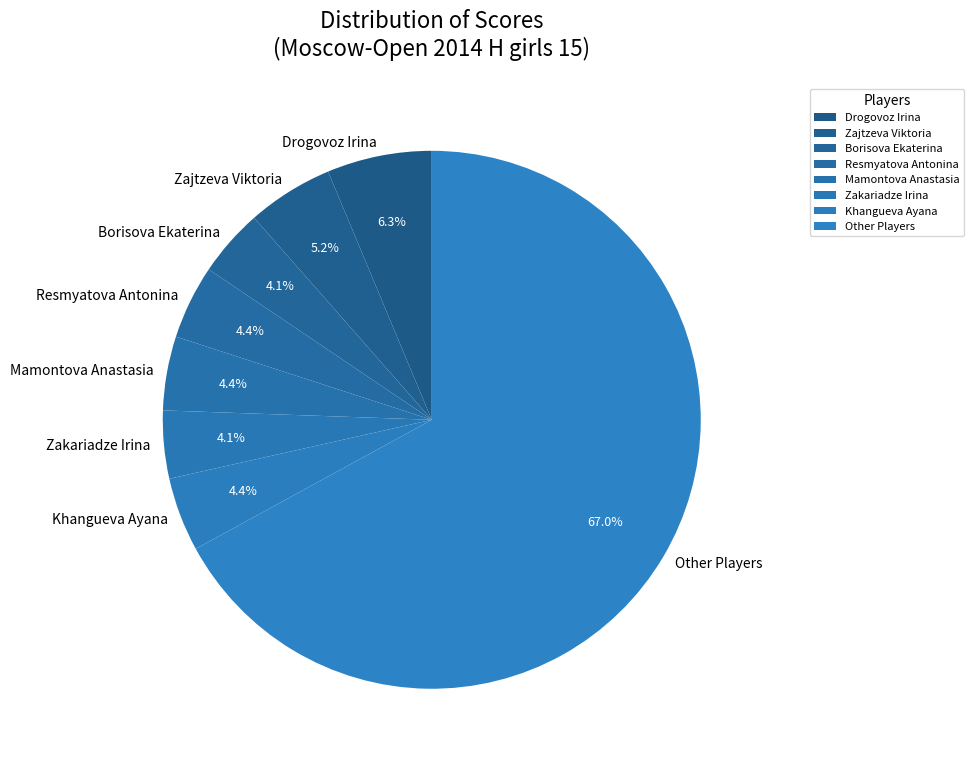

What portion of the pie excludes Borisova Ekaterina?

95.9%